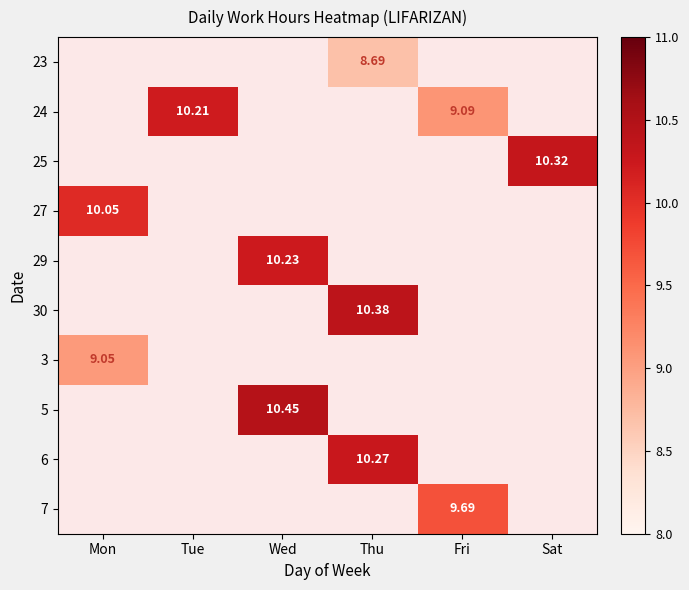

Is it true that 23 equals 4.6 at Thu?

False